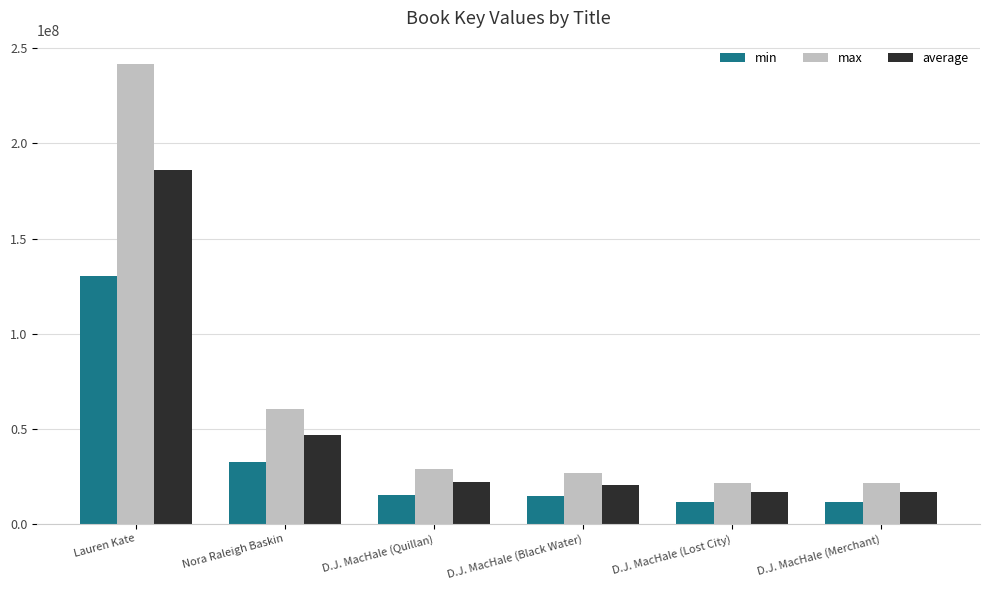

What is the minimum value shown in the chart?

11682495.3